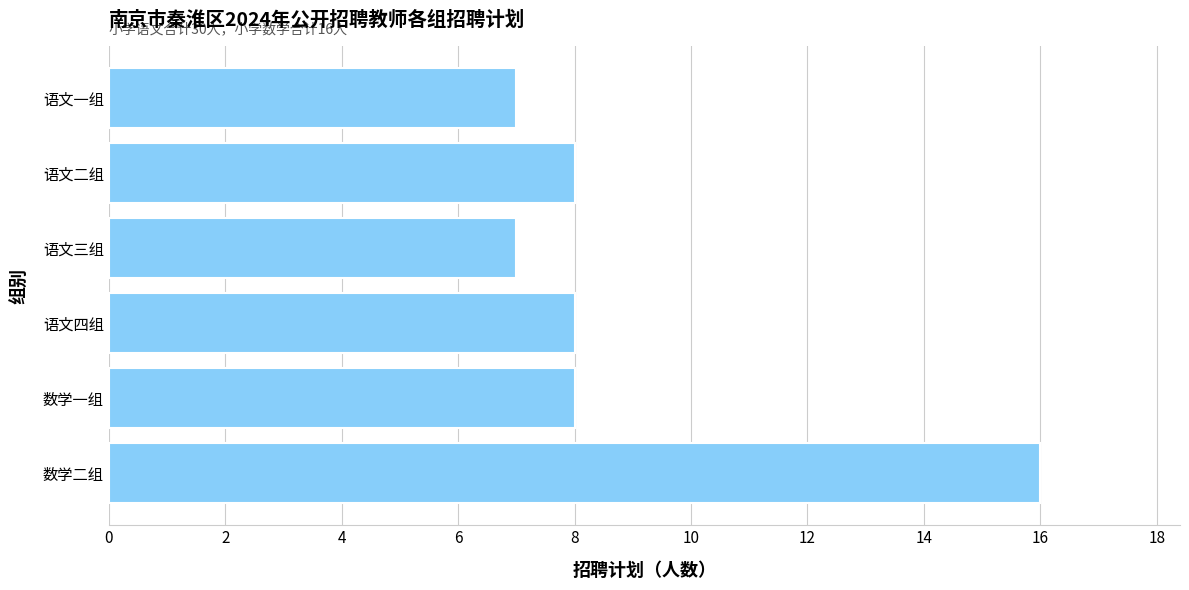

How many data points does each series have?

6